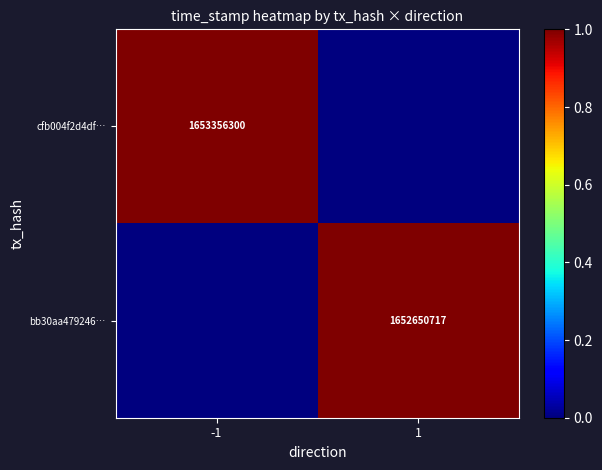

Is it true that cfb004f2d4df… equals 1653356300 at -1?

True